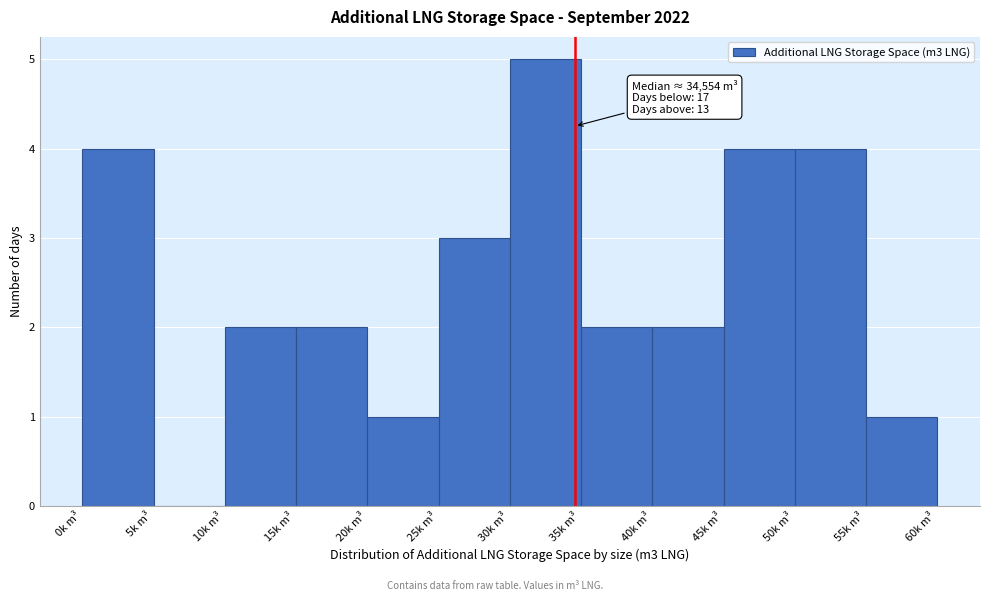

Reading left to right, list all the values displayed in this chart.

0k m³=4	5k m³=0	10k m³=2	15k m³=2	20k m³=1	25k m³=3	30k m³=5	35k m³=2	40k m³=2	45k m³=4	50k m³=4	55k m³=1